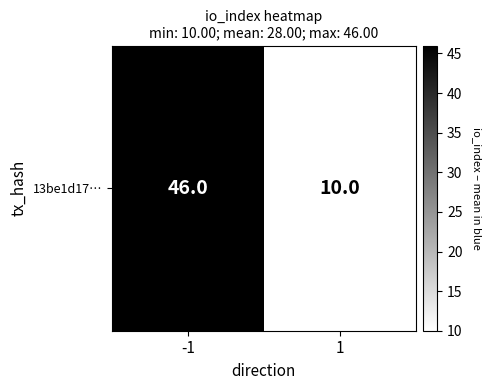

Which label corresponds to the largest value in the chart?

-1